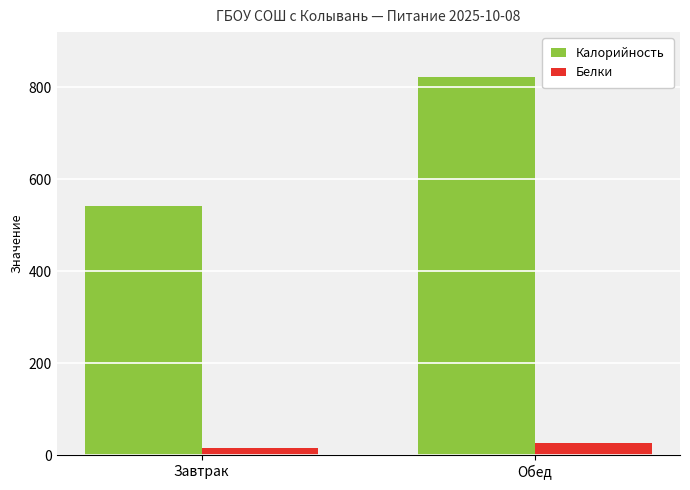

At which label does Калорийность reach its minimum?

Завтрак